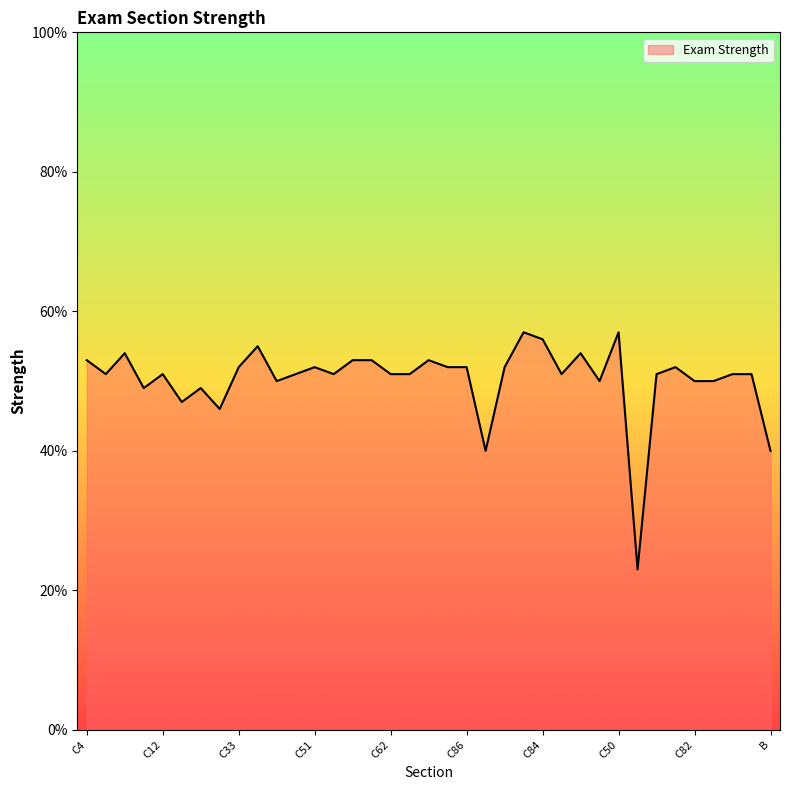

What is the maximum value shown in the chart?

57.0